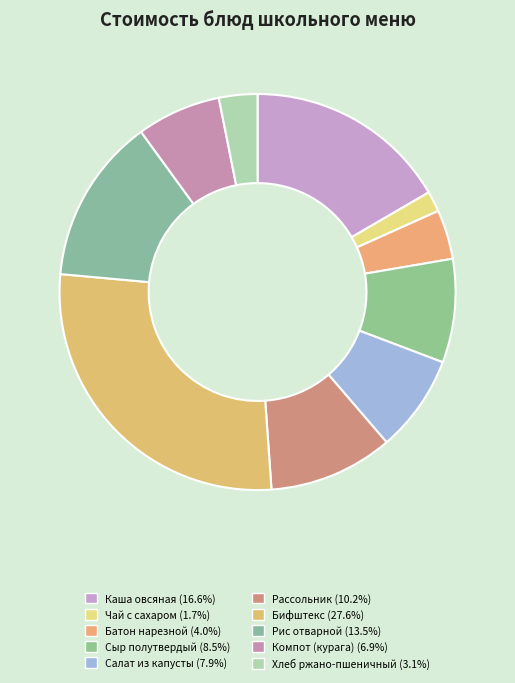

How many slices are in this pie chart?

10